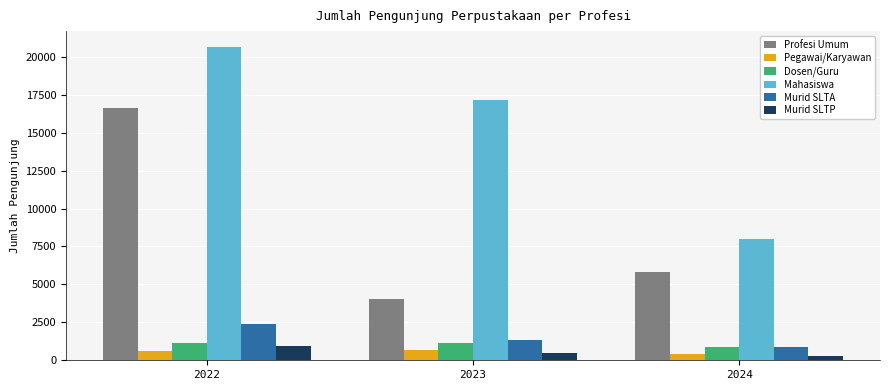

What is the difference between the maximum and minimum values in the Profesi Umum series?

12596